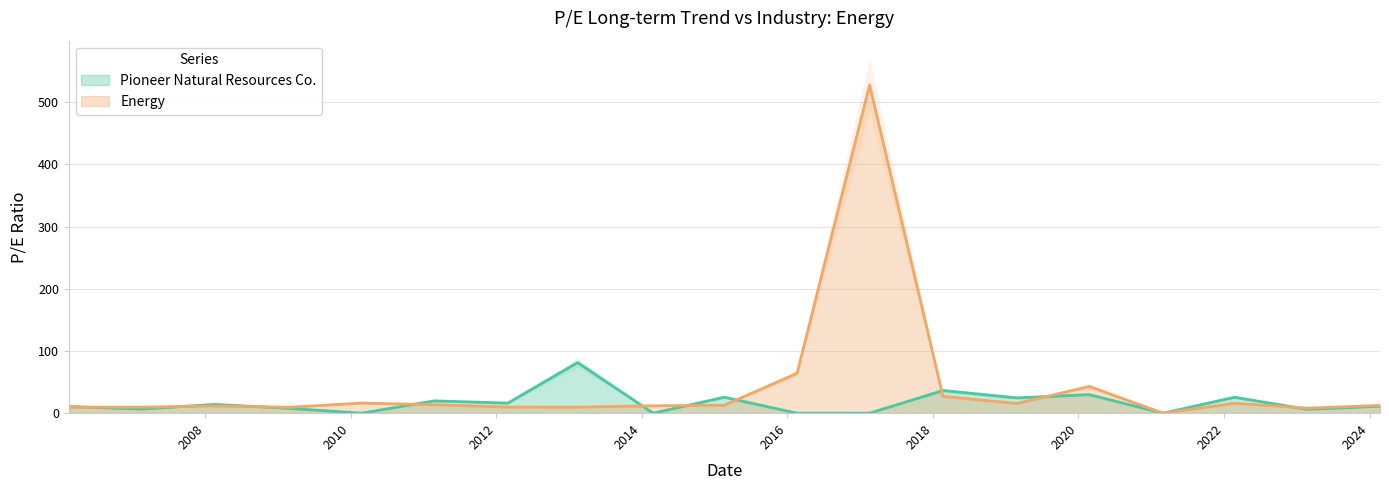

In Pioneer Natural Resources Co., how many points are higher than both neighbors (excluding endpoints)?

7